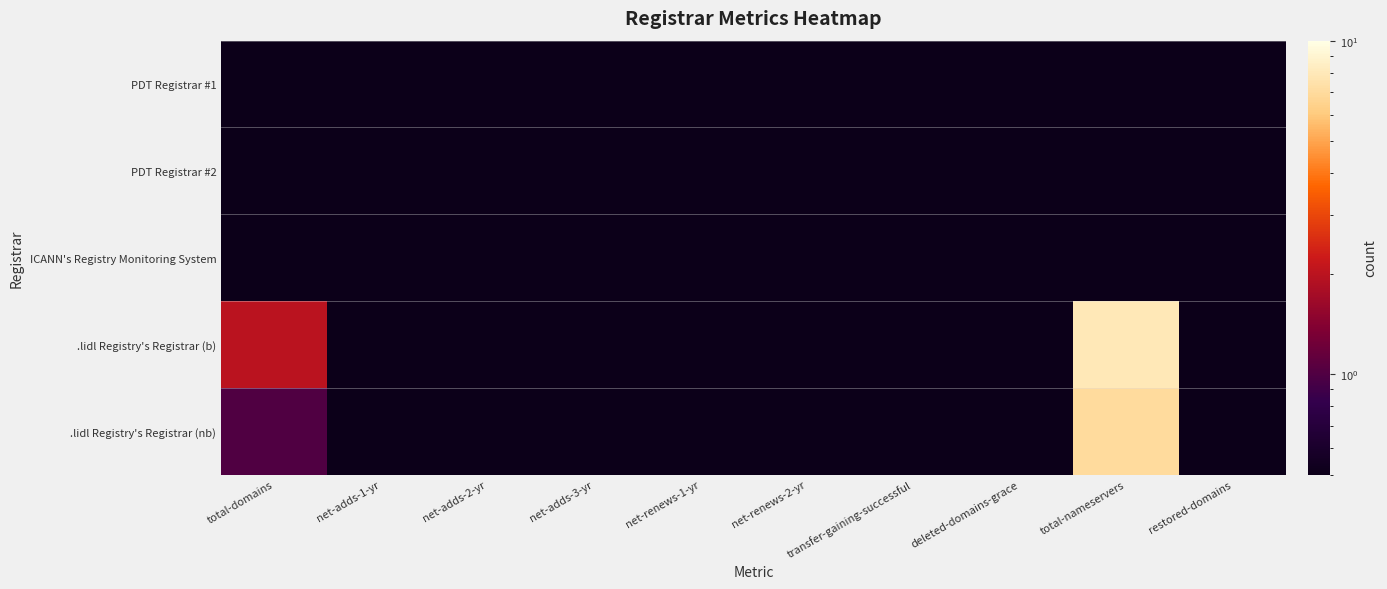

At net-adds-1-yr, list the series in order from largest to smallest.

PDT Registrar #1, PDT Registrar #2, ICANN's Registry Monitoring System, .lidl Registry's Registrar (b), .lidl Registry's Registrar (nb)